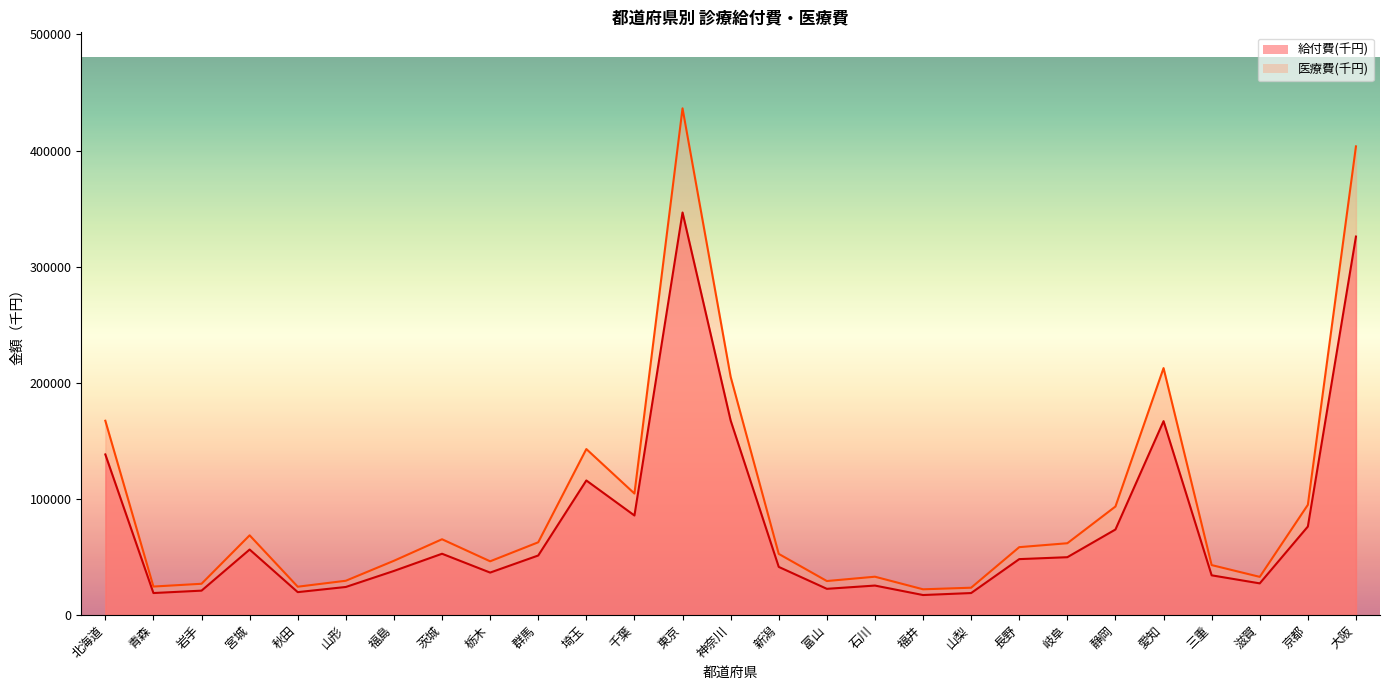

True or false: 医療費(千円) and 給付費(千円) cross at least once.

False